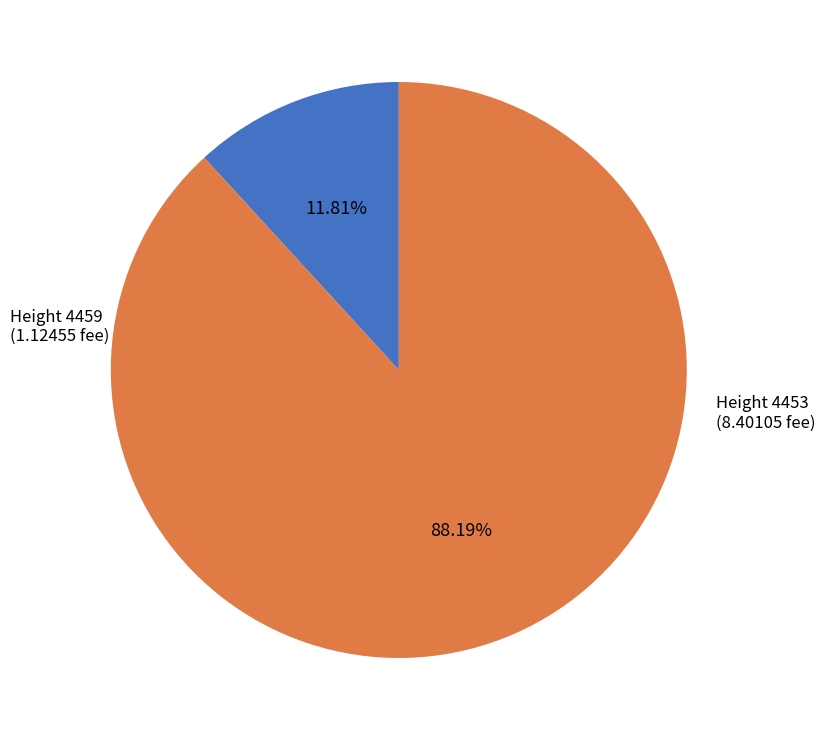

What is the largest slice in the pie chart?

Height 4453